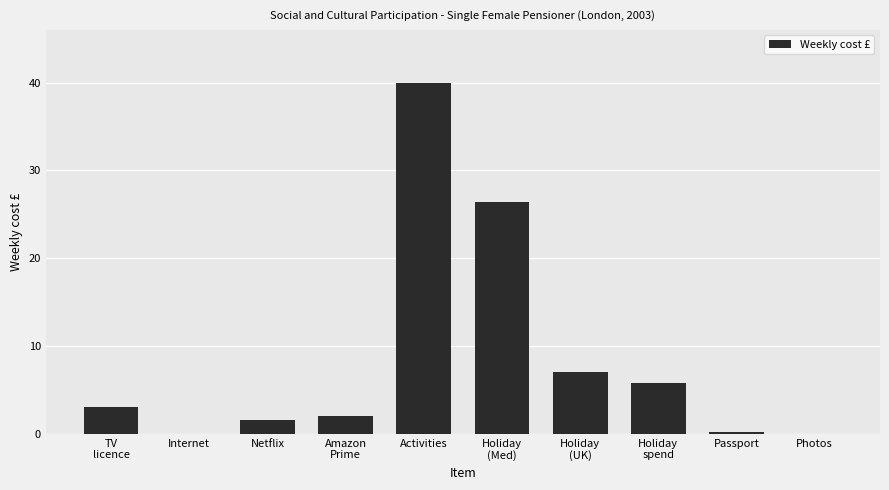

Does the chart contain stacked bars?

No